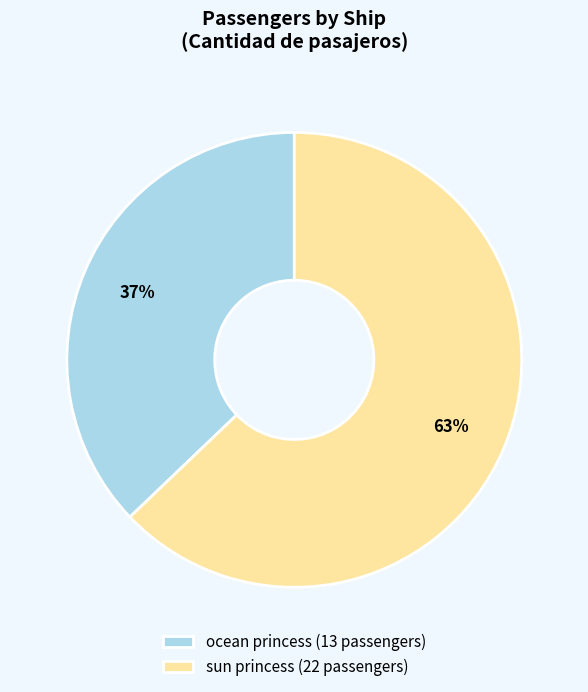

True or false: ocean princess (13 passengers) accounts for 37% of the total.

True